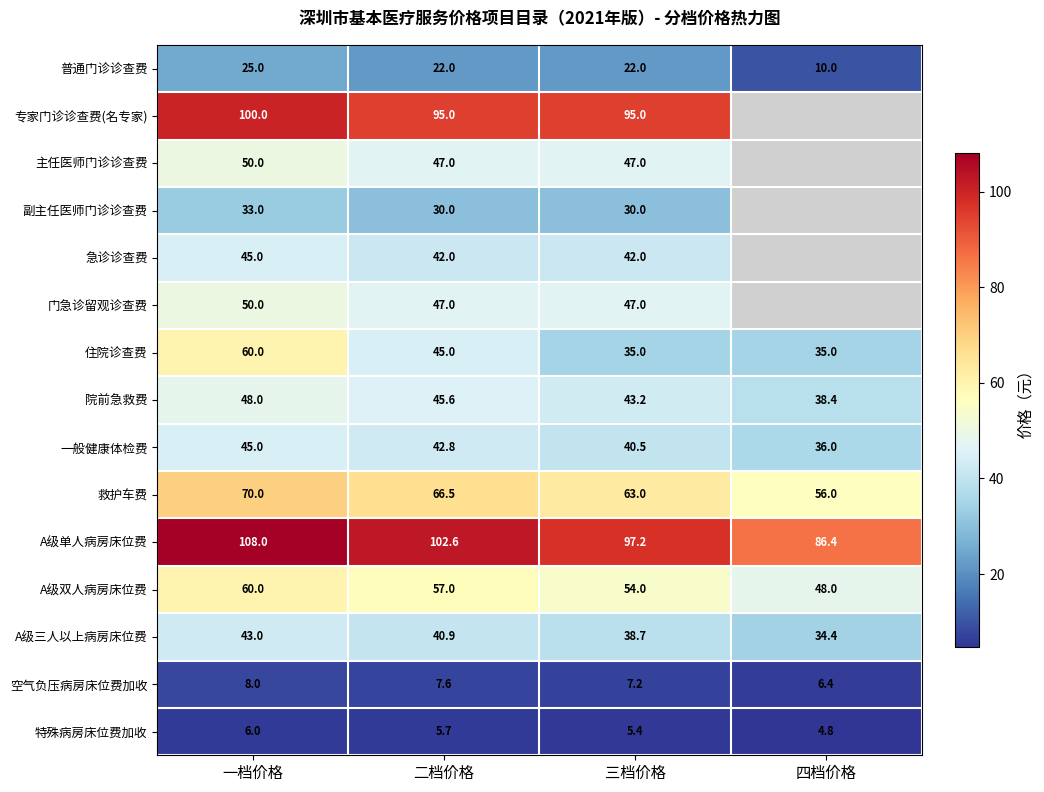

Is it true that 住院诊查费 equals 22.8 at 四档价格?

False